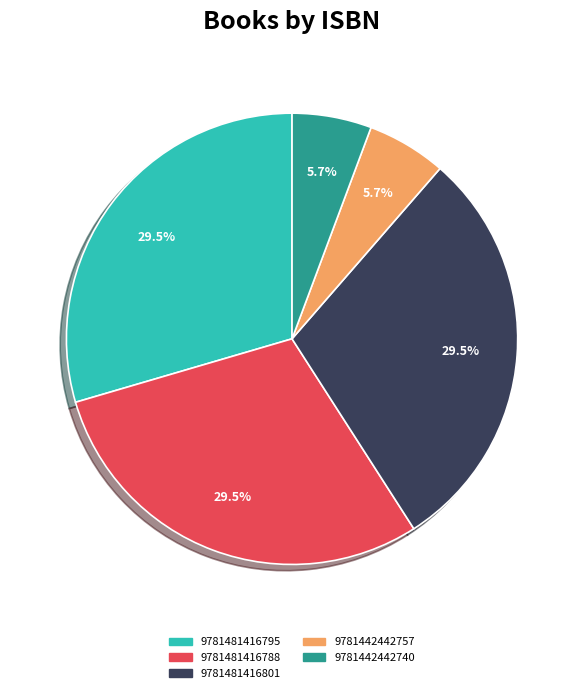

What is the total percentage of 9781442442740 and 9781481416788?

35.2%